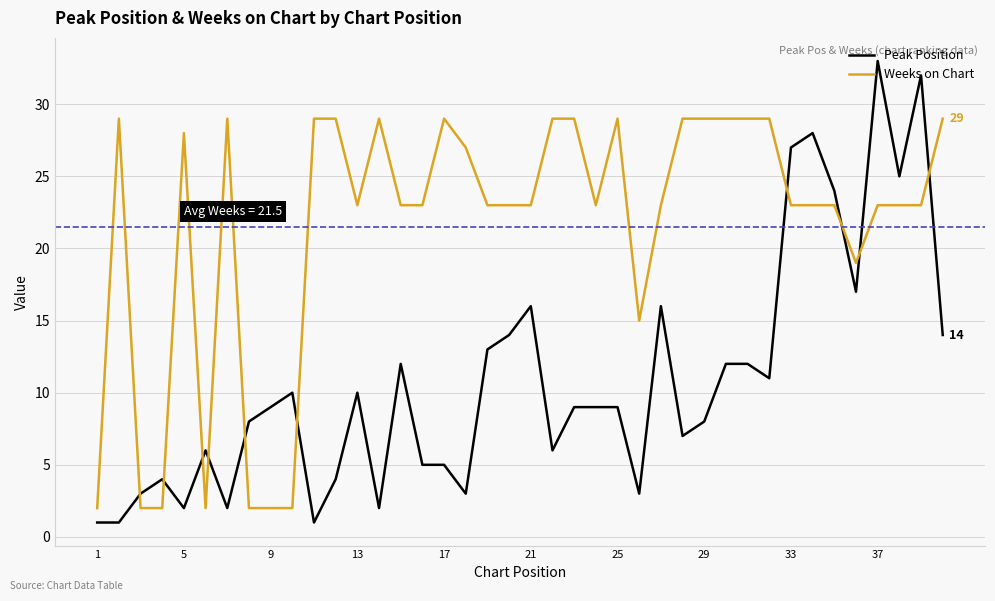

True or false: Peak Position has more than 1 points higher than both neighbors.

True